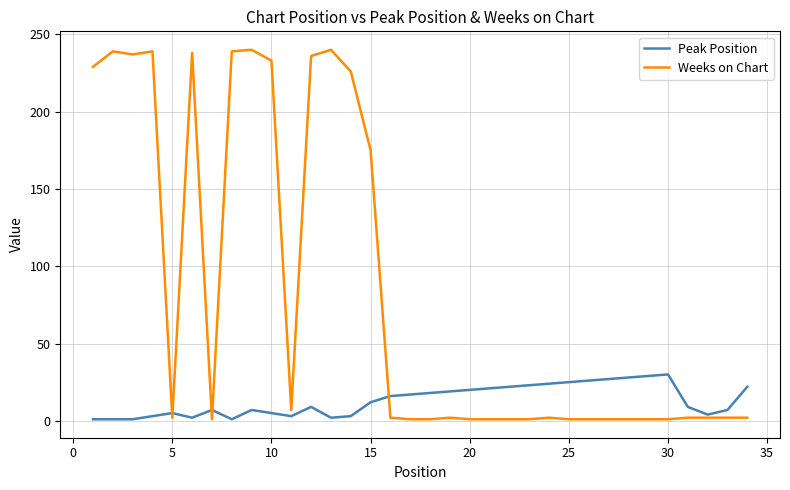

Which series has the widest spread of values?

Weeks on Chart